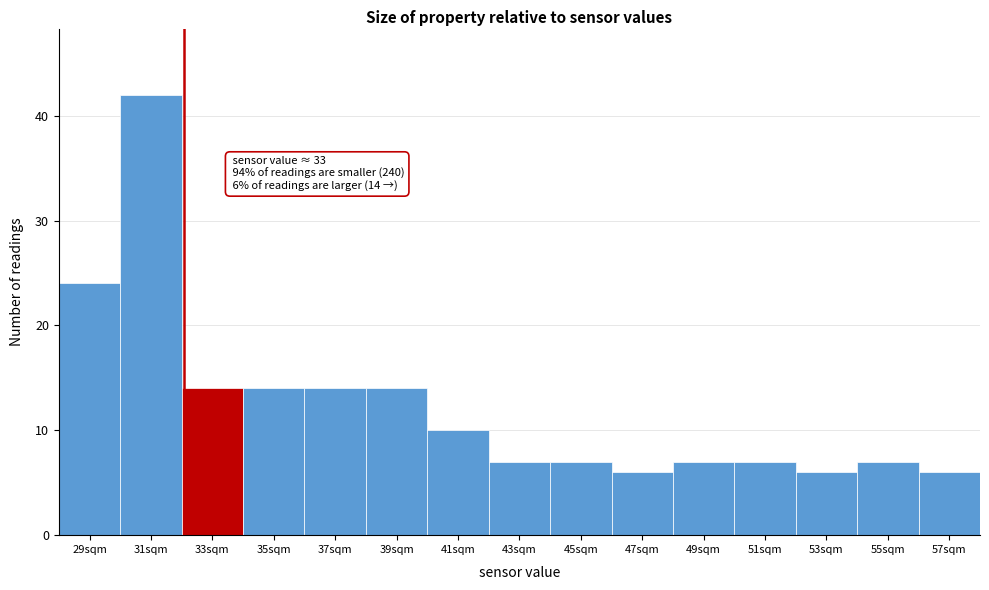

Reading right to left, list all the values displayed in this chart.

6	7	6	7	7	6	7	7	10	14	14	14	14	42	24